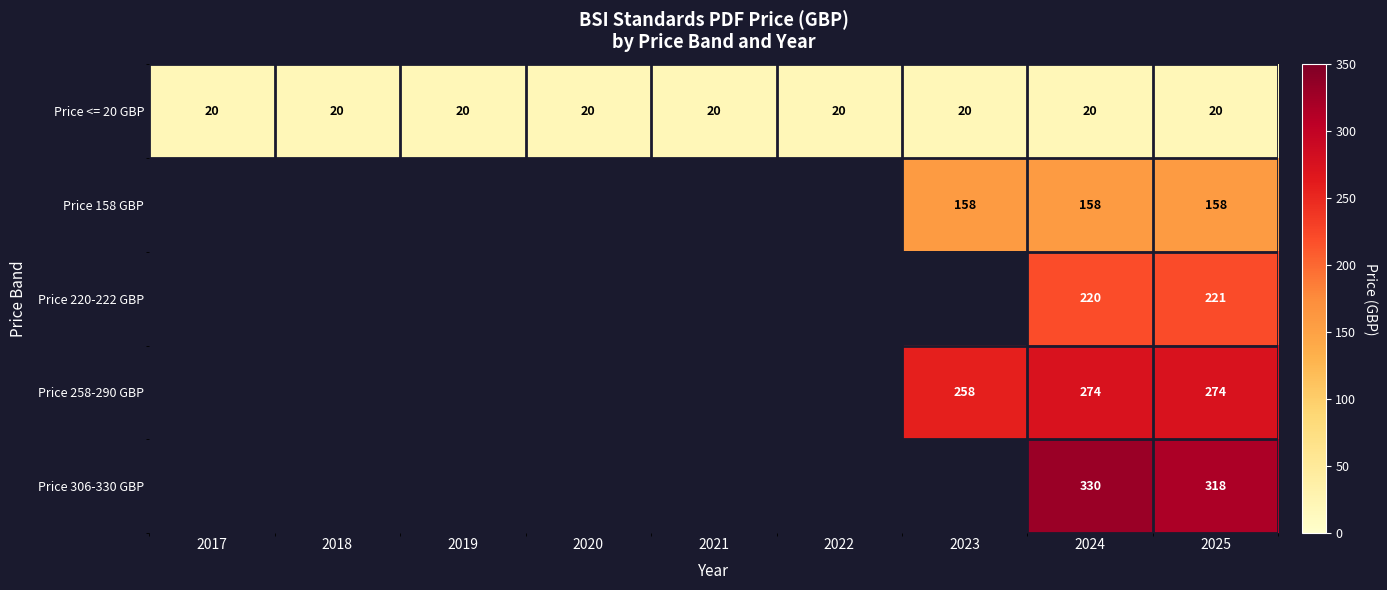

True or false: Price 158 GBP has a value of 257 at 2023.

False